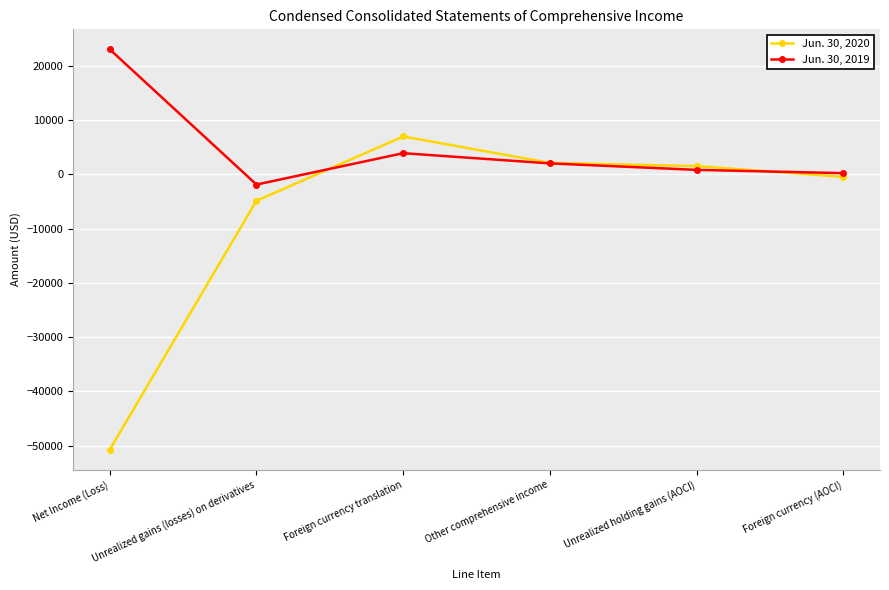

Count the number of categories in the chart.

6